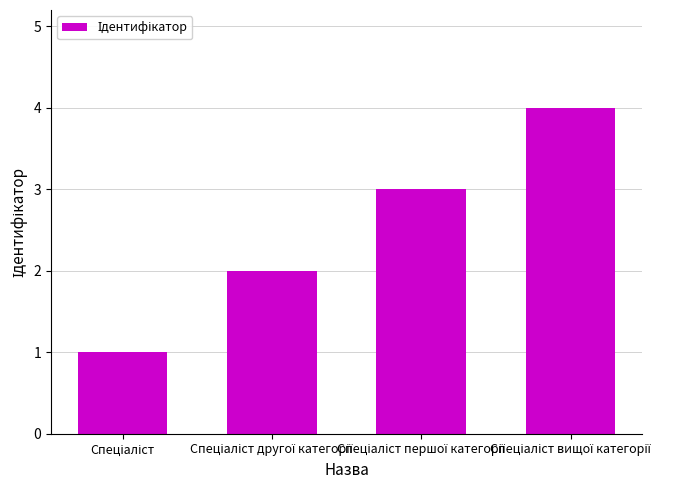

How many series are shown in this chart?

1